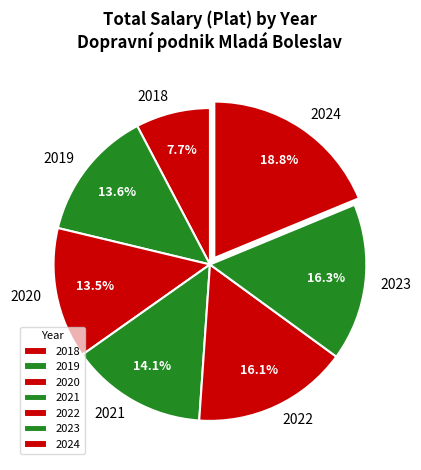

What is the total percentage of 2020 and 2021?

27.6%